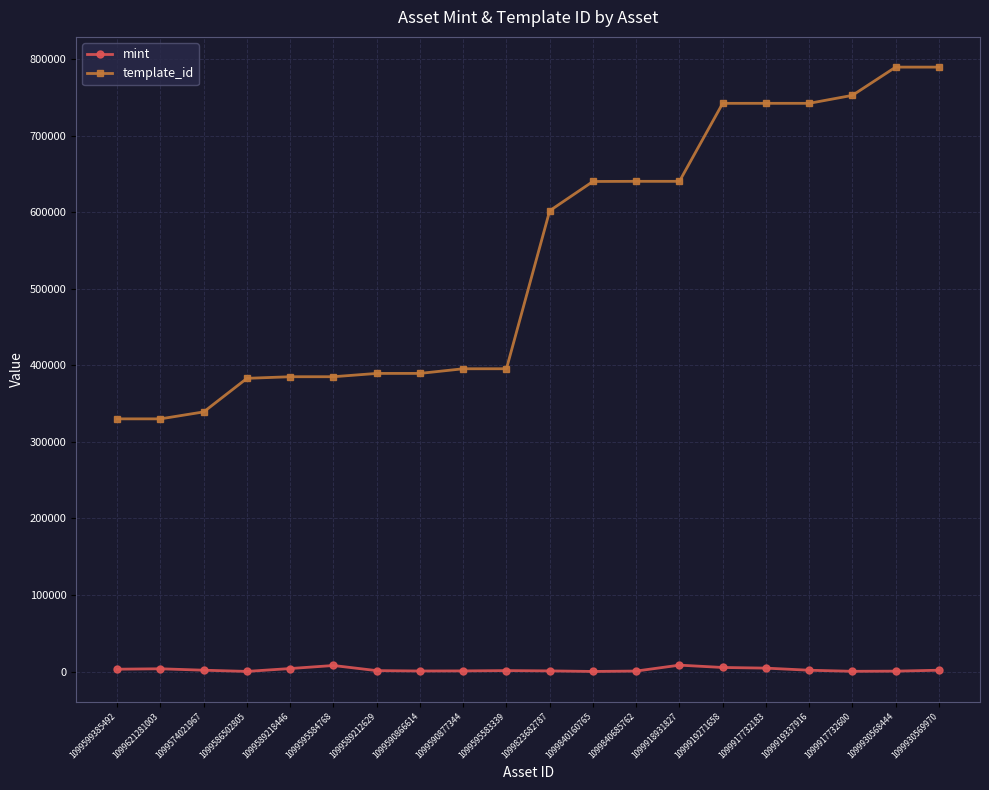

Is it true that mint equals 883 at 1099823682787?

True